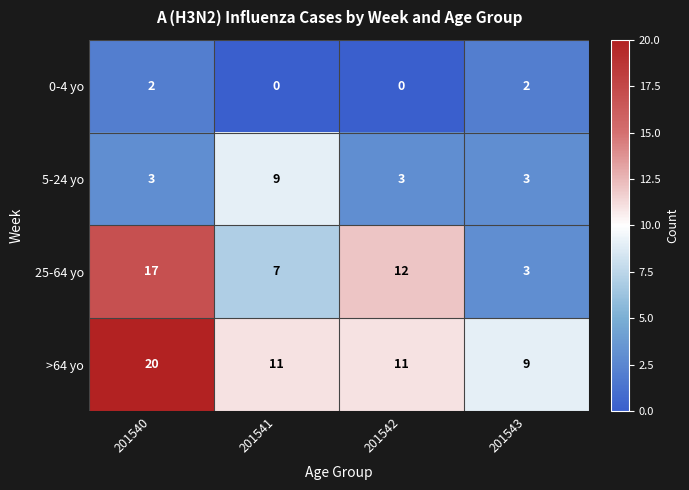

What is the highest value of the 25-64 yo series?

17